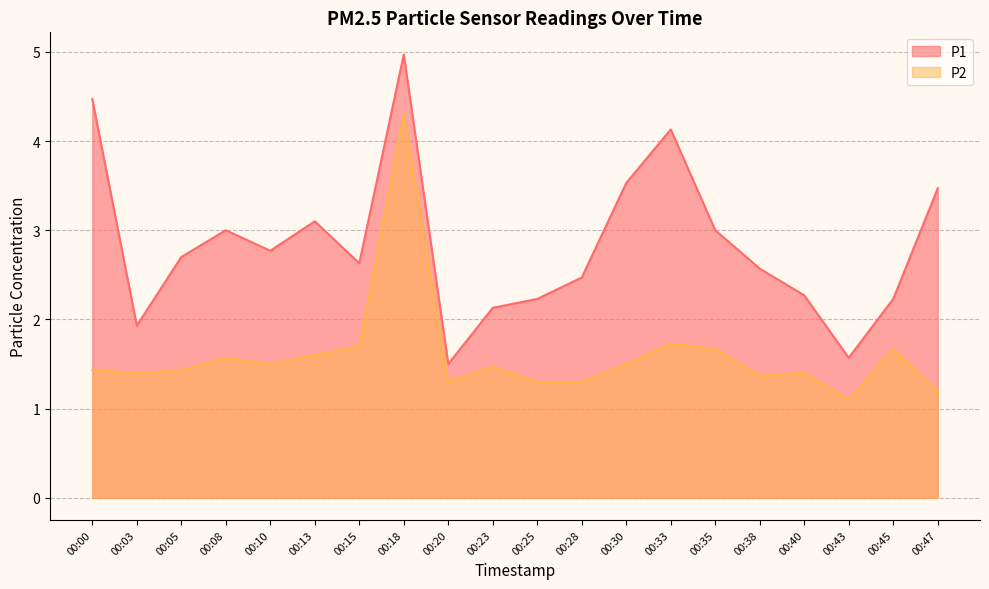

Which series has the widest spread of values?

P1